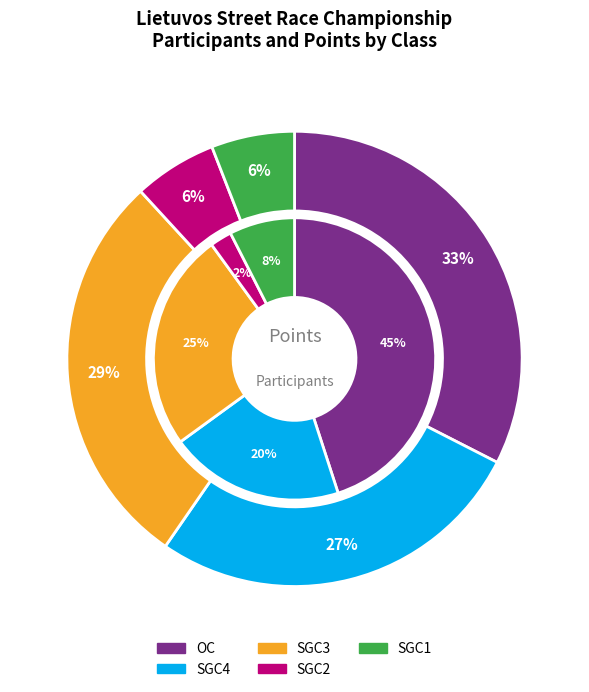

Which category has the smallest portion of the pie?

SGC2